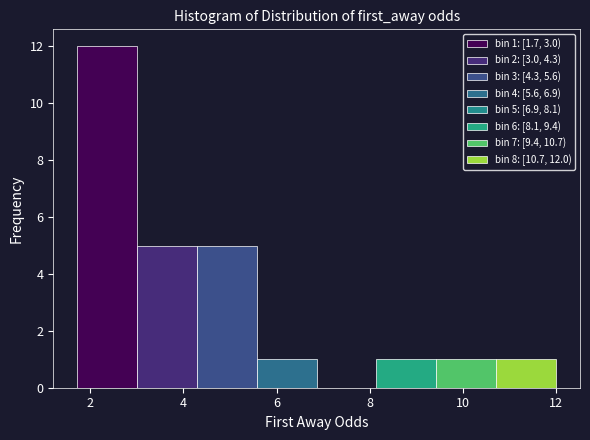

Over which range of the x-axis is the bar tallest?

1.8 to 3.0